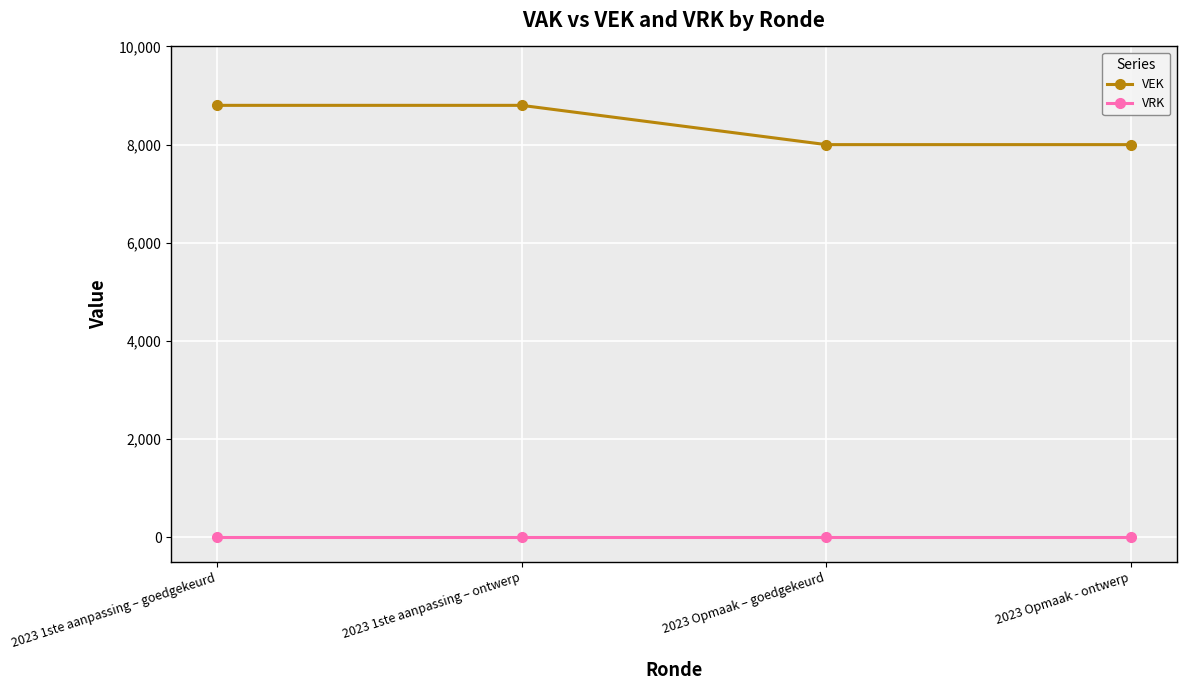

What is the difference between the highest and lowest values at 2023 1ste aanpassing – goedgekeurd?

8800